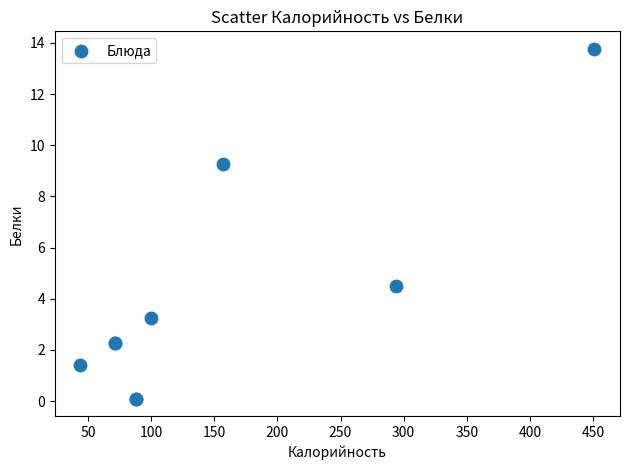

What Y value in the scatter plot is closest to 6?

4.5